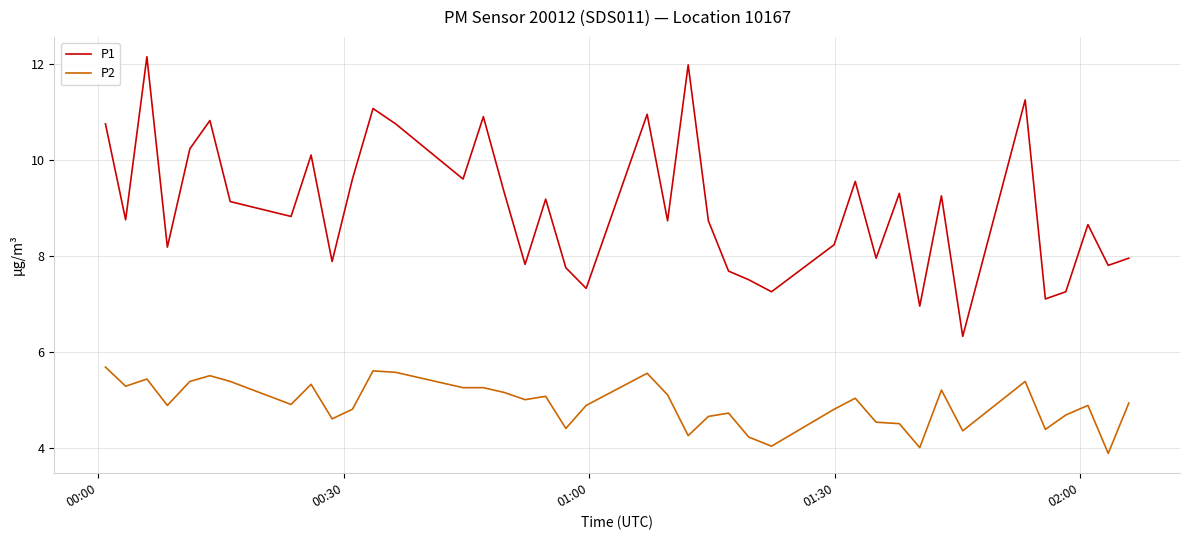

What is the difference between the maximum and minimum values in the P2 series?

1.8